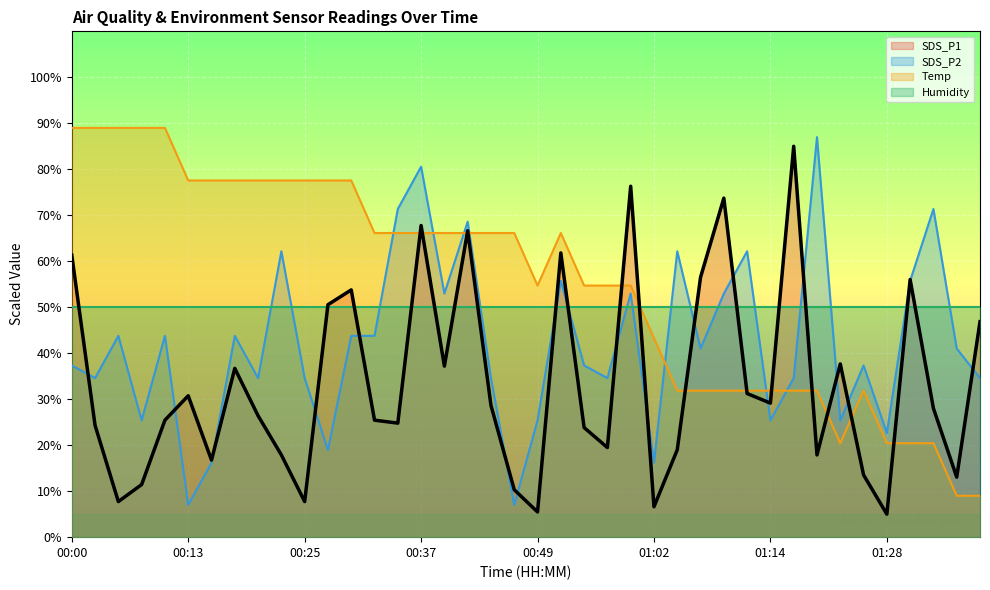

The value of SDS_P2 at 00:27 is 19.0. True or false?

True